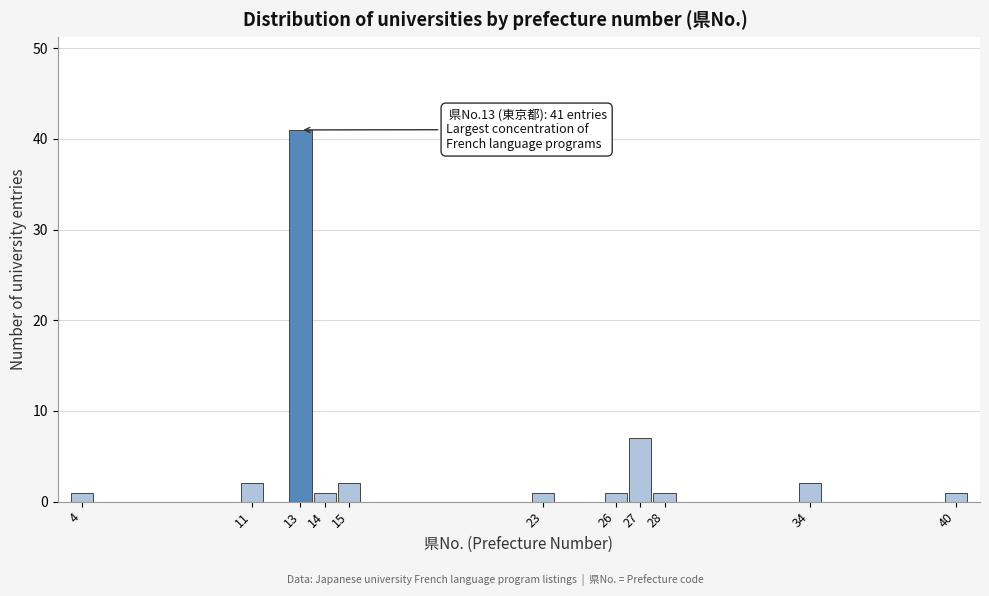

Which range on the x-axis has the tallest bar?

12.5 to 13.5